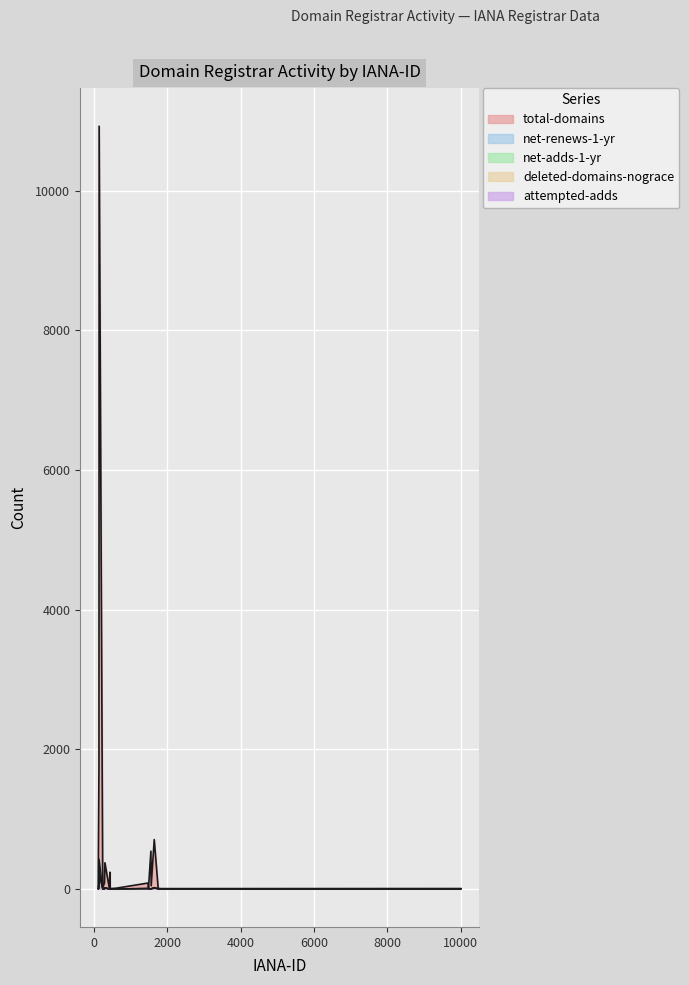

How many lines are shown in the chart?

5